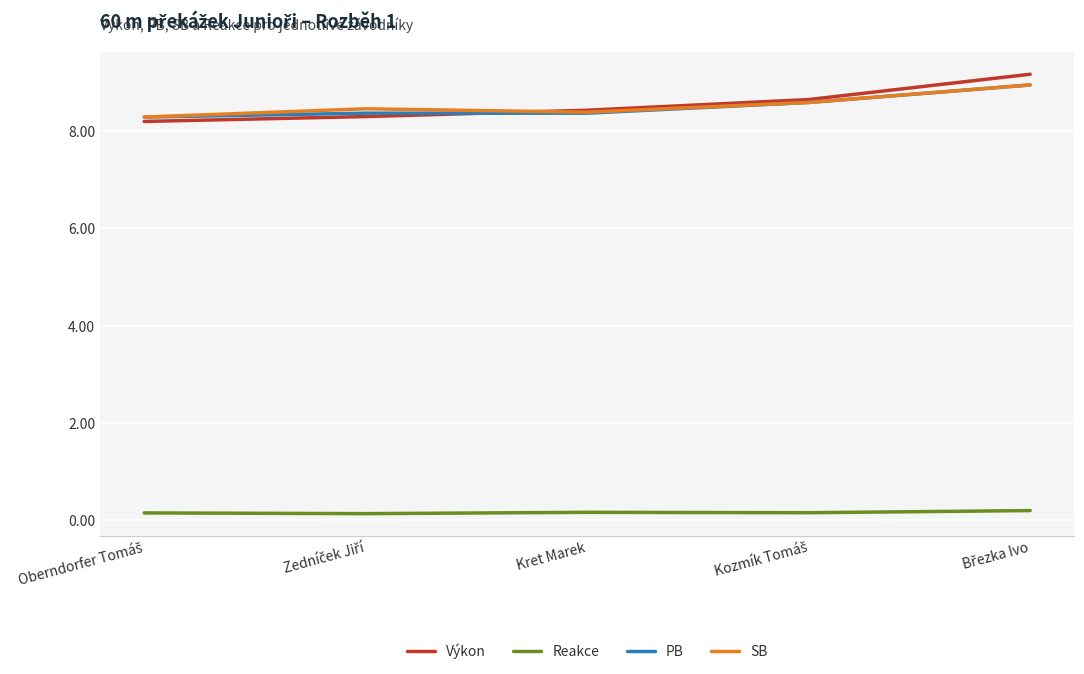

Is it true that Reakce equals 0.2 at Kret Marek?

True